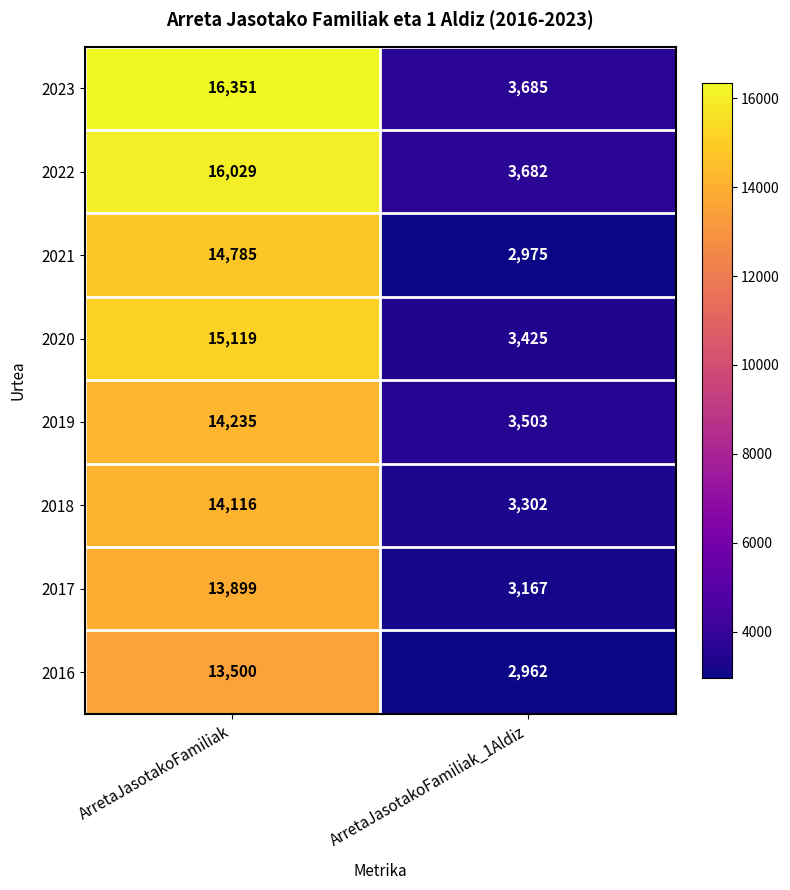

At how many categories does at least one series exceed 4604?

1